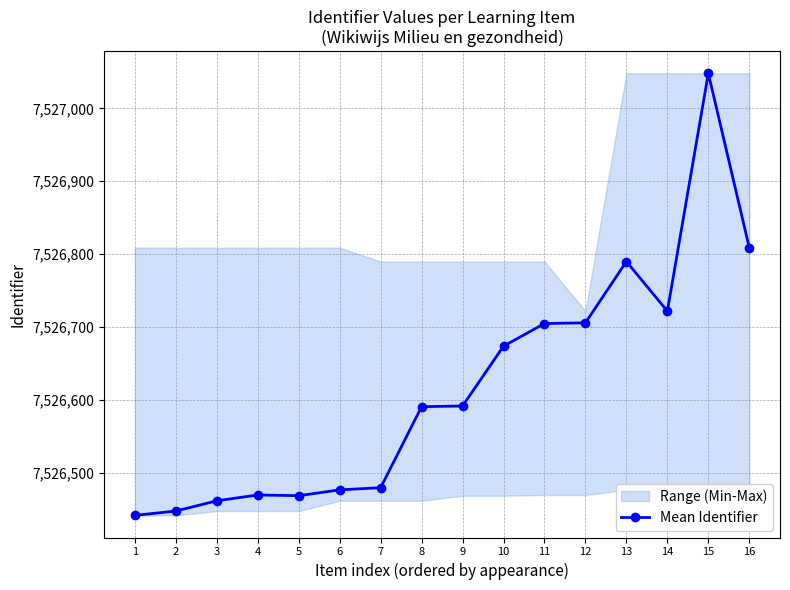

What is the difference between the second highest and minimum values?

367